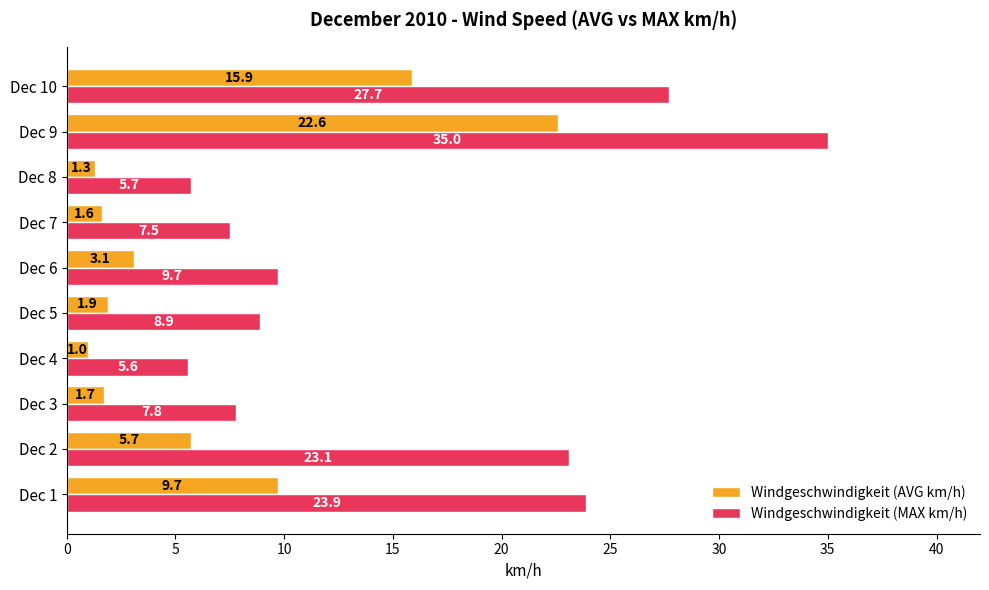

At which label does Windgeschwindigkeit (MAX km/h) reach its peak?

Dec 9